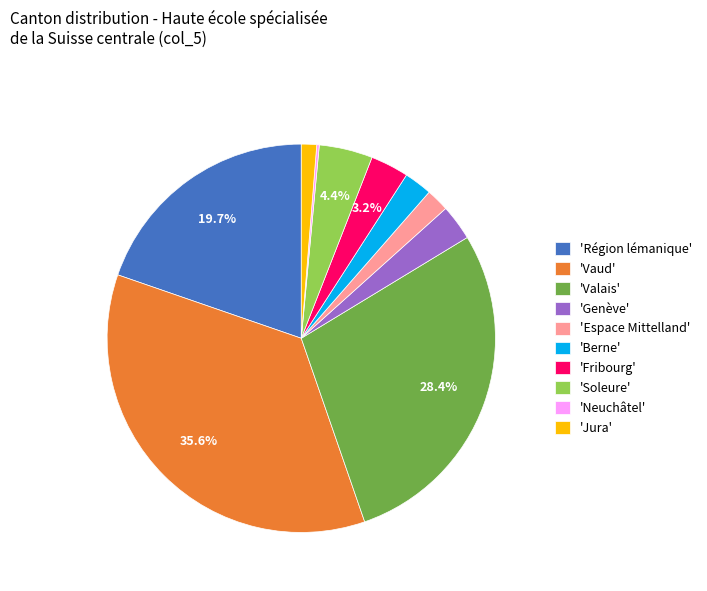

To the nearest percent, what is the difference between the largest and smallest slice percentages?

35%